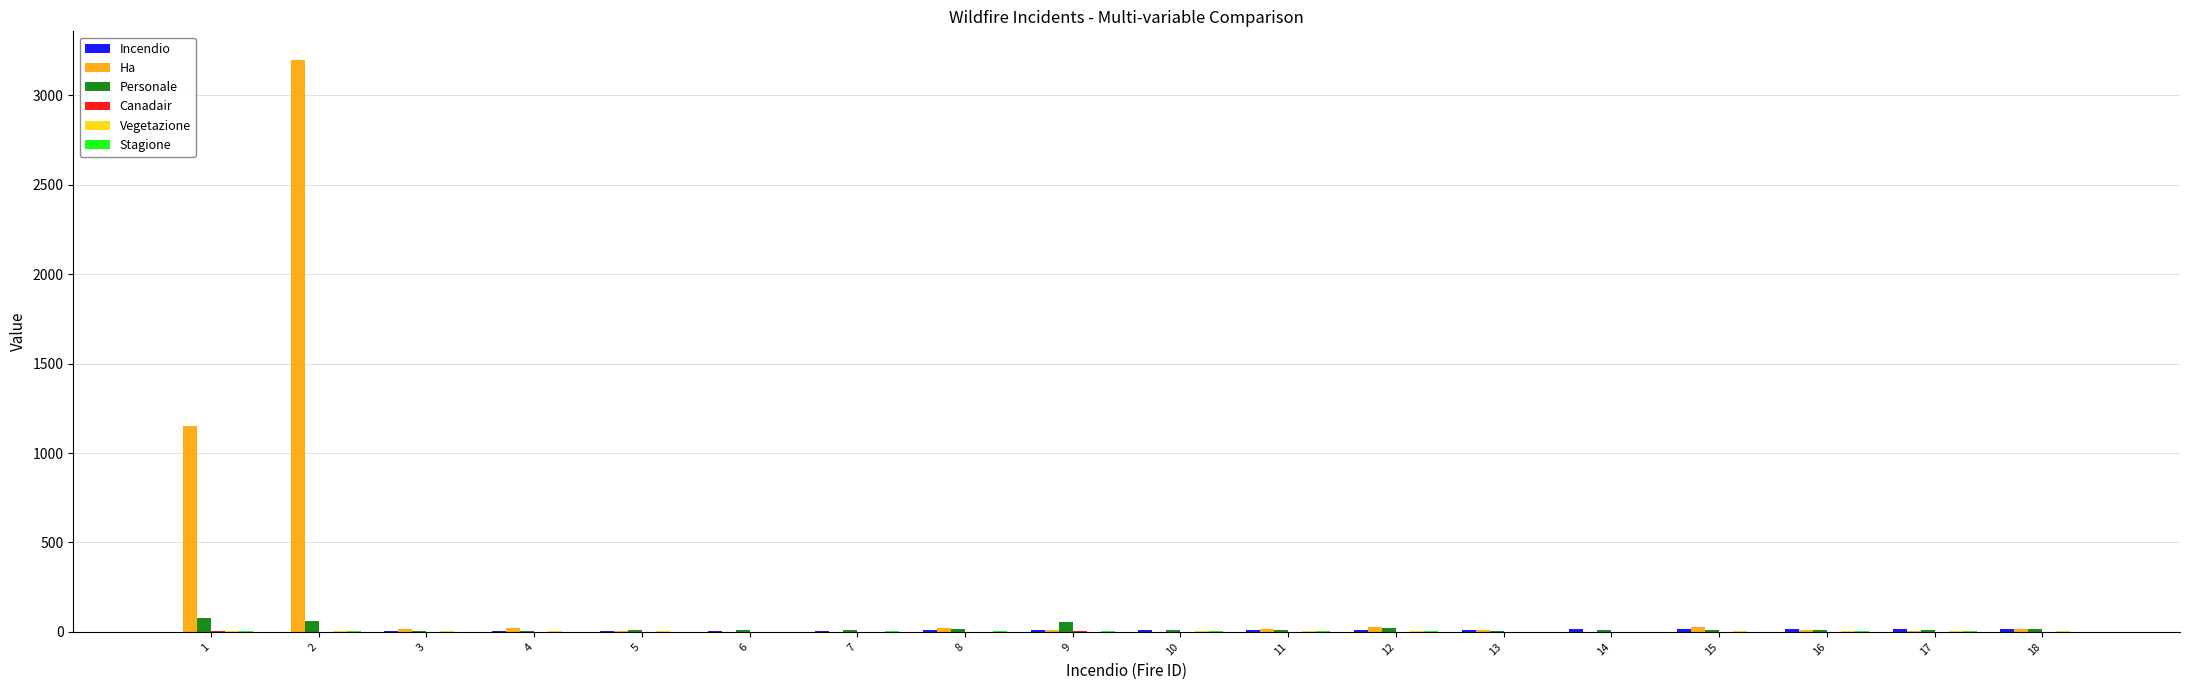

What is the maximum value shown in the chart?

3198.0